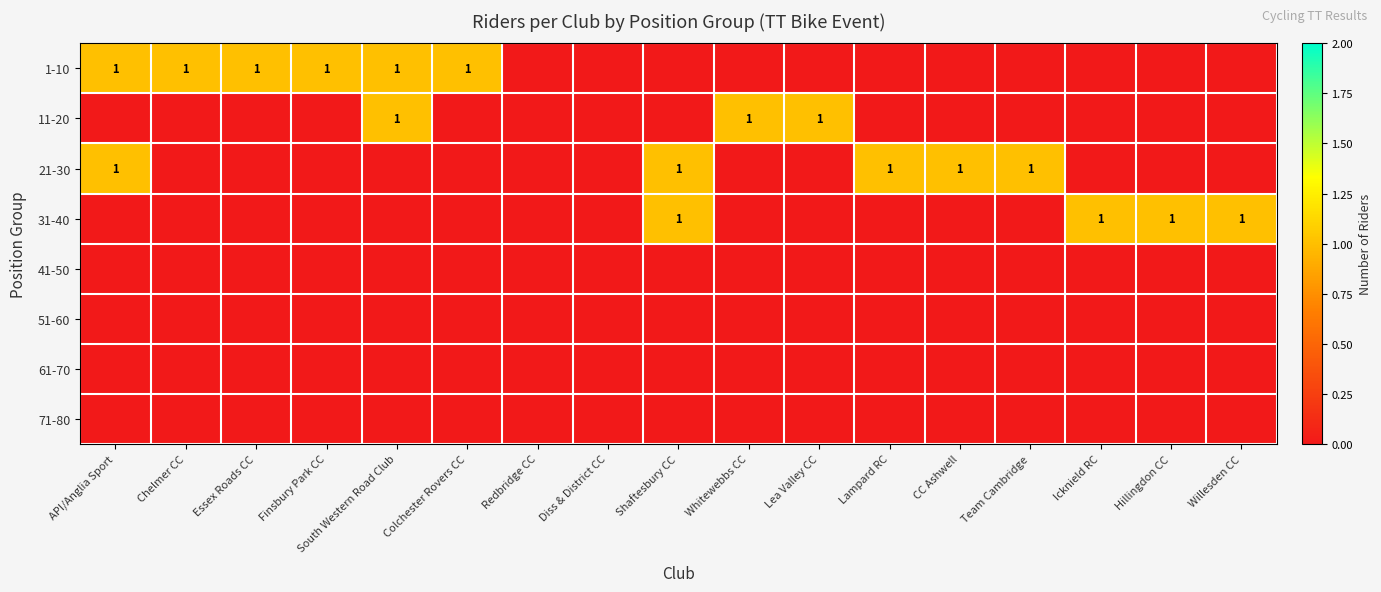

The 21-30 series shows 0 at Team Cambridge. True or false?

False